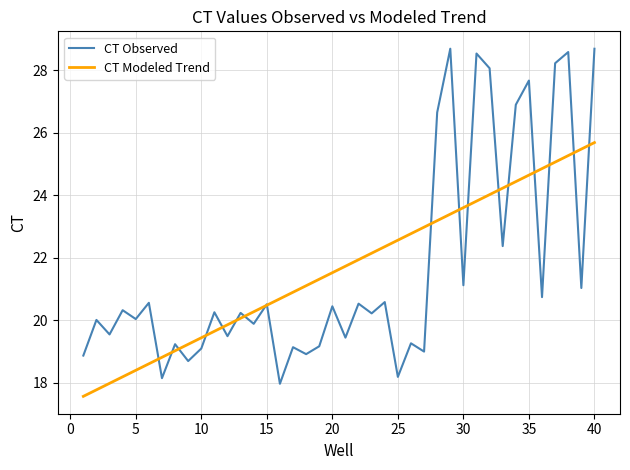

What is the maximum value for CT Modeled Trend?

25.7